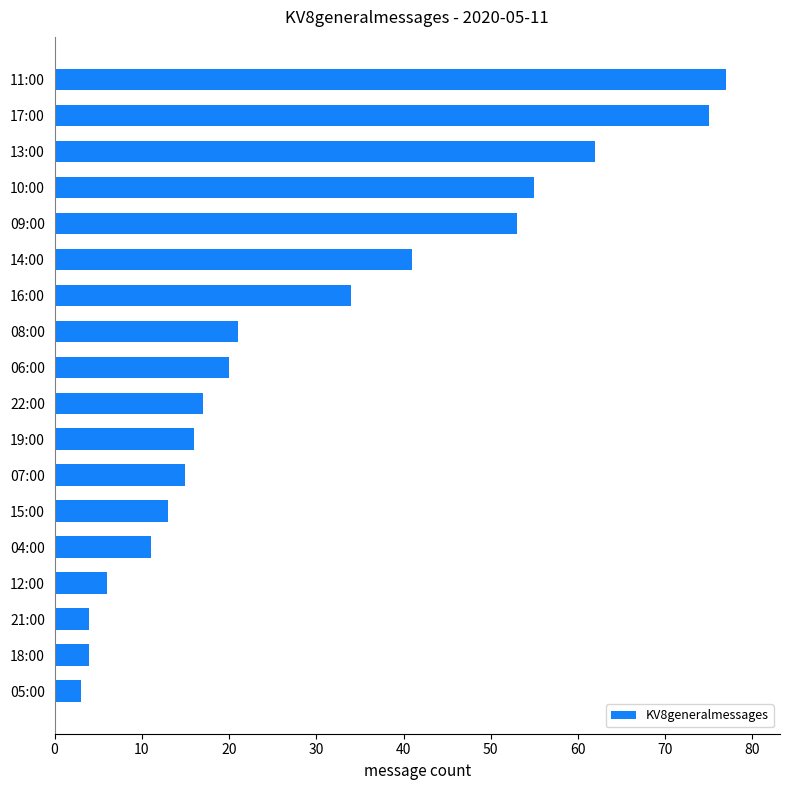

The chart shows a value of 4 at 21:00. True or false?

True